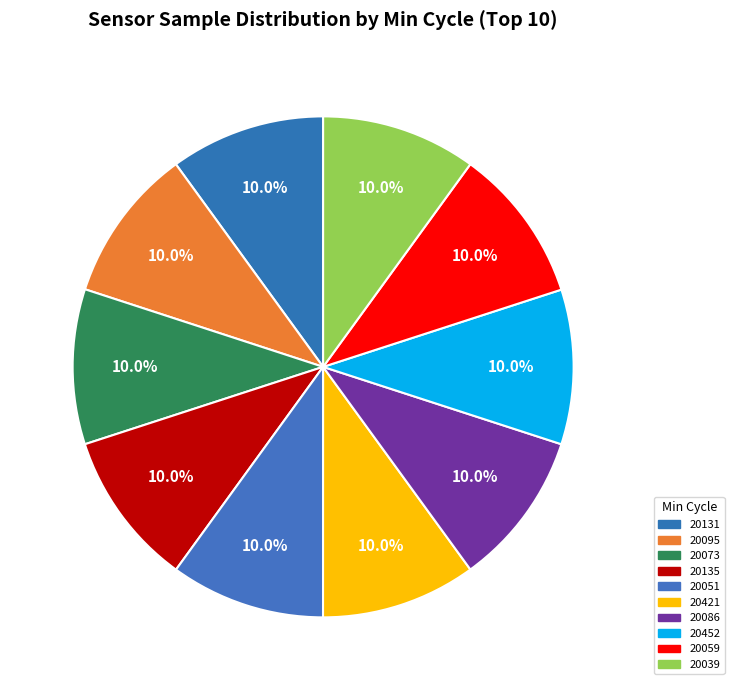

The 20039 slice represents 10% of the pie. True or false?

True